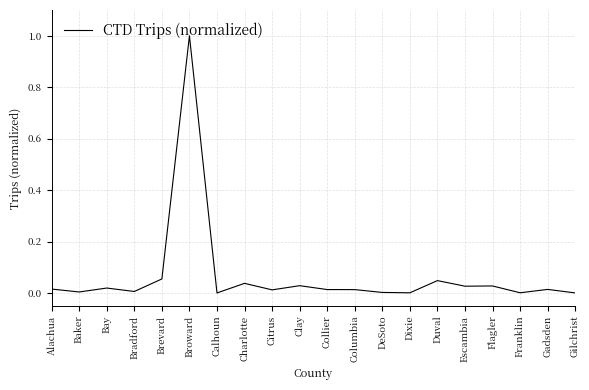

What is the greatest value displayed?

1.0